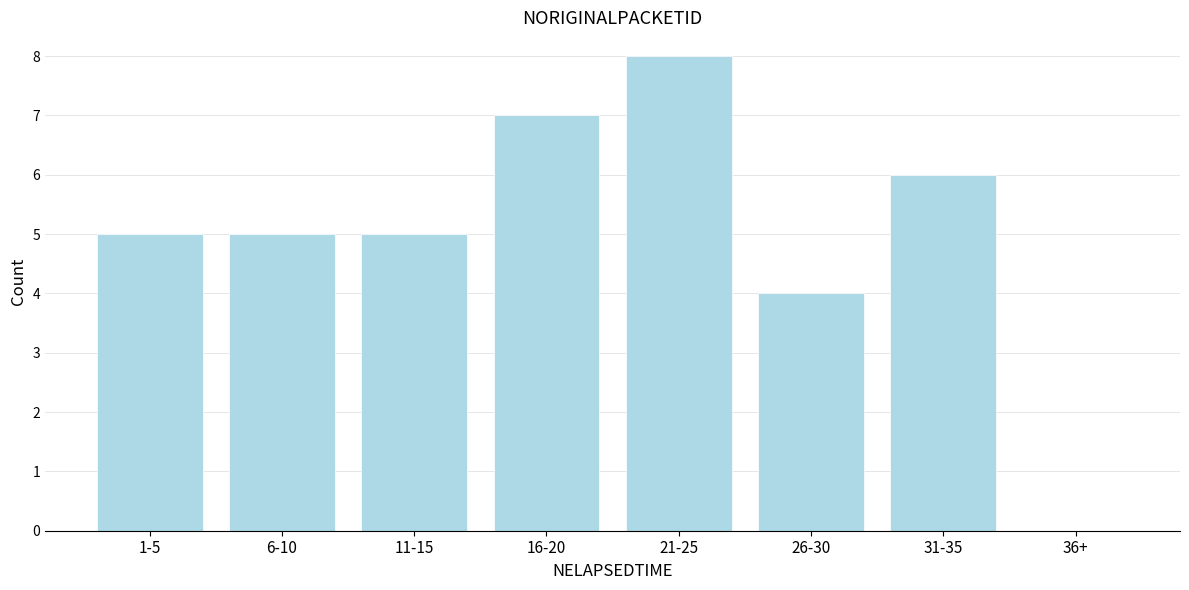

Reading left to right, what are all the values shown in this chart?

1-5=5	6-10=5	11-15=5	16-20=7	21-25=8	26-30=4	31-35=6	36+=0